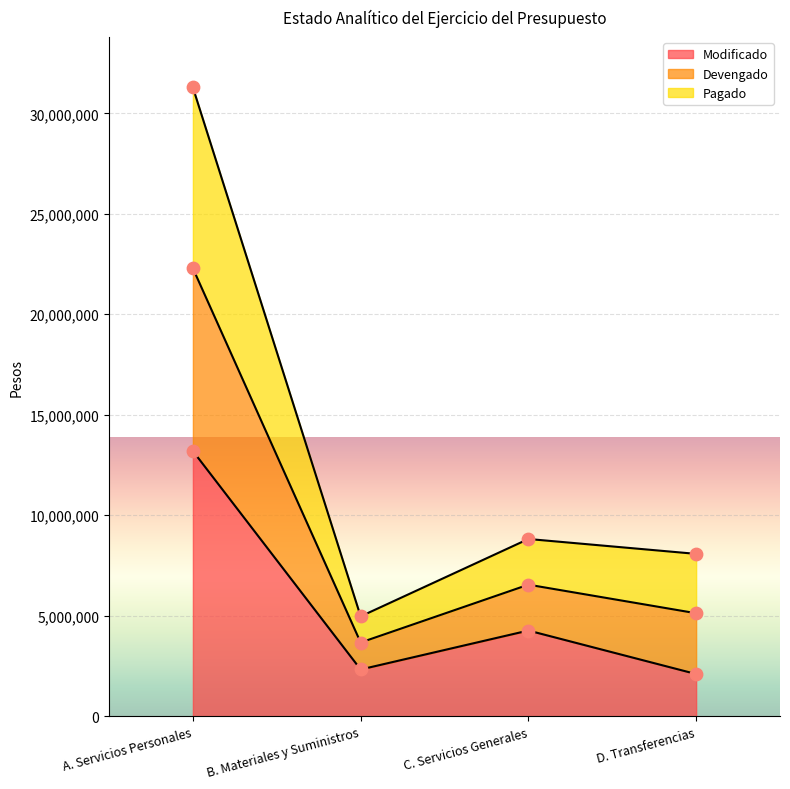

At which category is the sum across all series the highest?

A. Servicios Personales